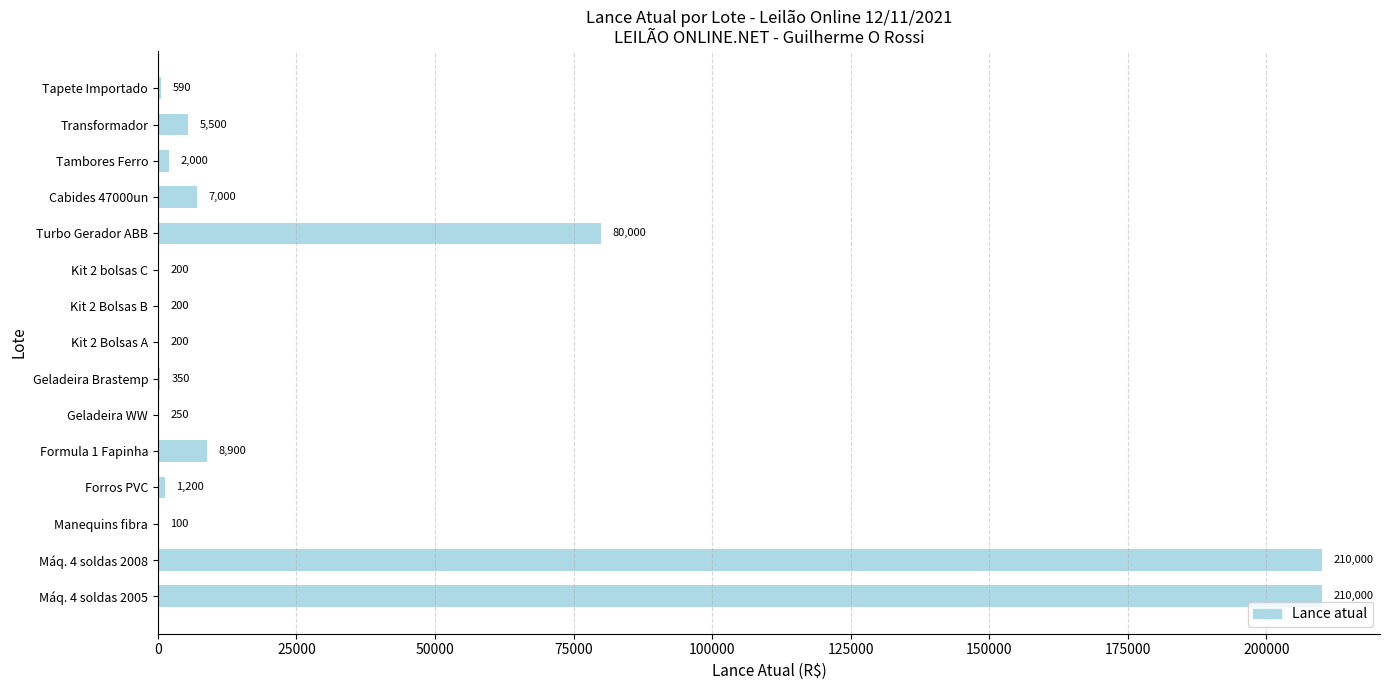

Reading bottom to top, extract all data points from this chart.

Máq. 4 soldas 2005=210000	Máq. 4 soldas 2008=210000	Manequins fibra=100	Forros PVC=1200	Formula 1 Fapinha=8900	Geladeira WW=250	Geladeira Brastemp=350	Kit 2 Bolsas A=200	Kit 2 Bolsas B=200	Kit 2 bolsas C=200	Turbo Gerador ABB=80000	Cabides 47000un=7000	Tambores Ferro=2000	Transformador=5500	Tapete Importado=590